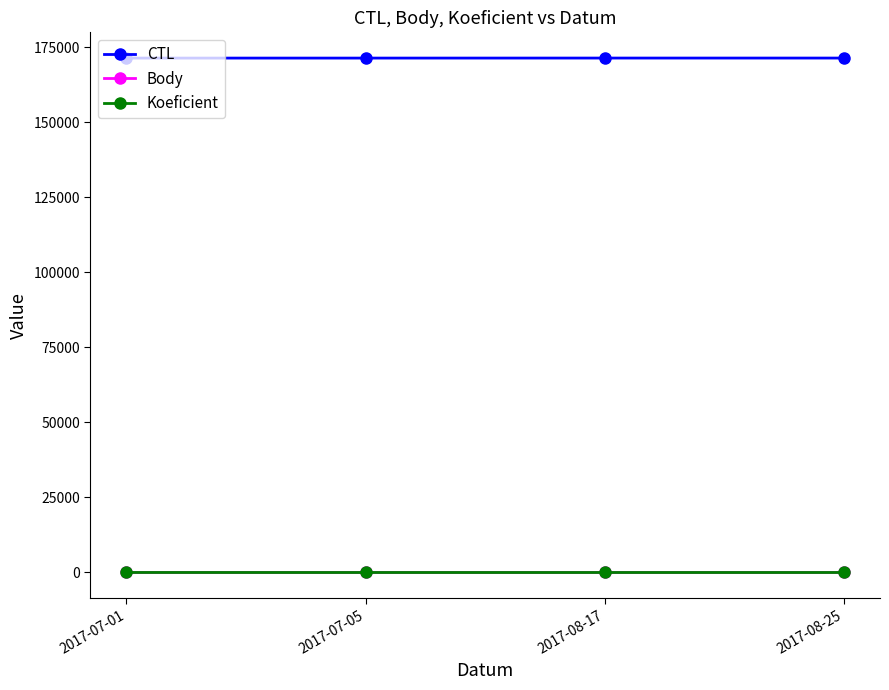

The CTL series shows 263848 at 2017-07-05. True or false?

False